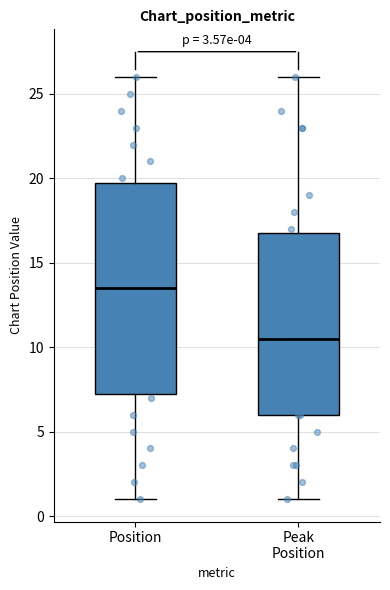

Reading left to right, read every box against the y-axis: the position of its median line, the range the box covers, and the ends of its whiskers. The values are not printed on the chart, so give them approximately, as read against the axis.

Position: median 13.5, box 7.5 to 20.0, whiskers 1.0 to 26.0
Peak Position: median 10.5, box 6.0 to 17.0, whiskers 1.0 to 26.0